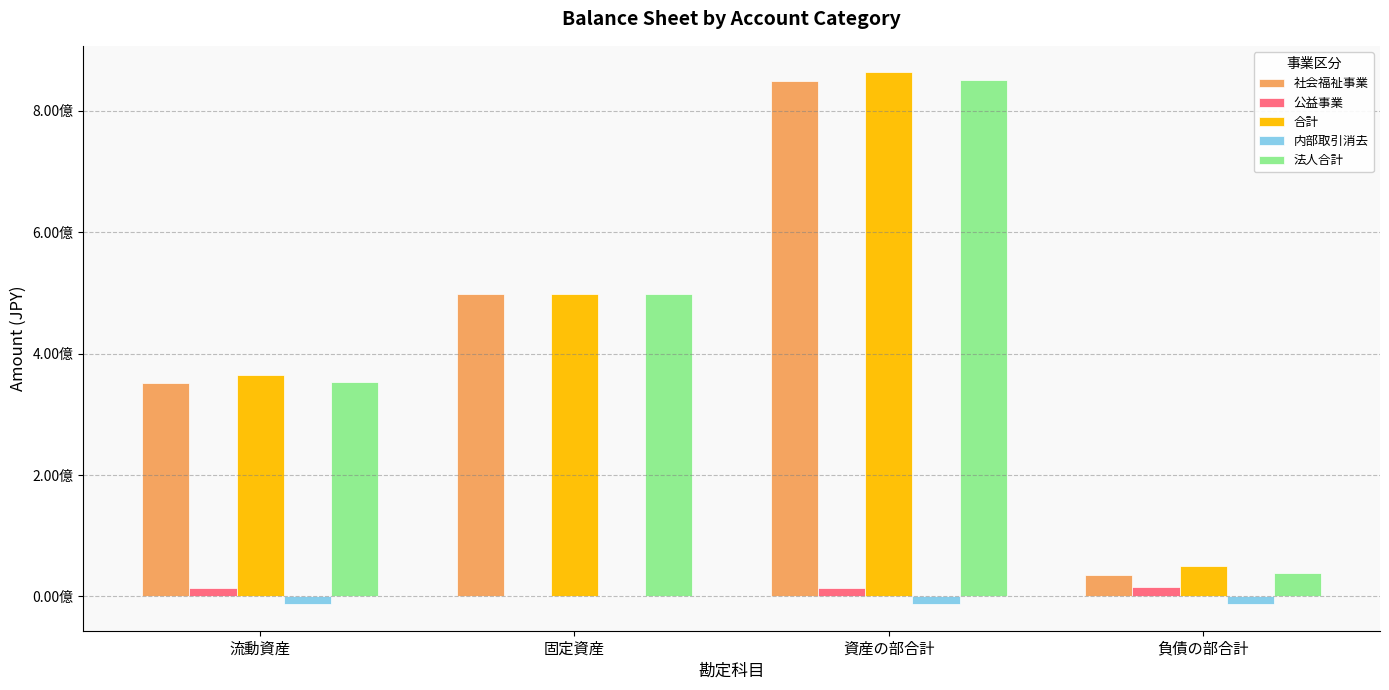

What are all the series names shown in the legend?

社会福祉事業, 公益事業, 合計, 内部取引消去, 法人合計